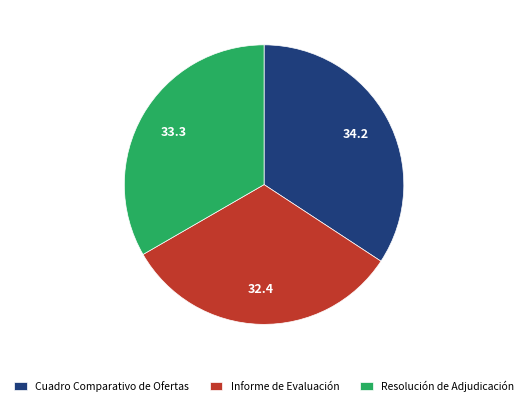

How many slices are in this pie chart?

3